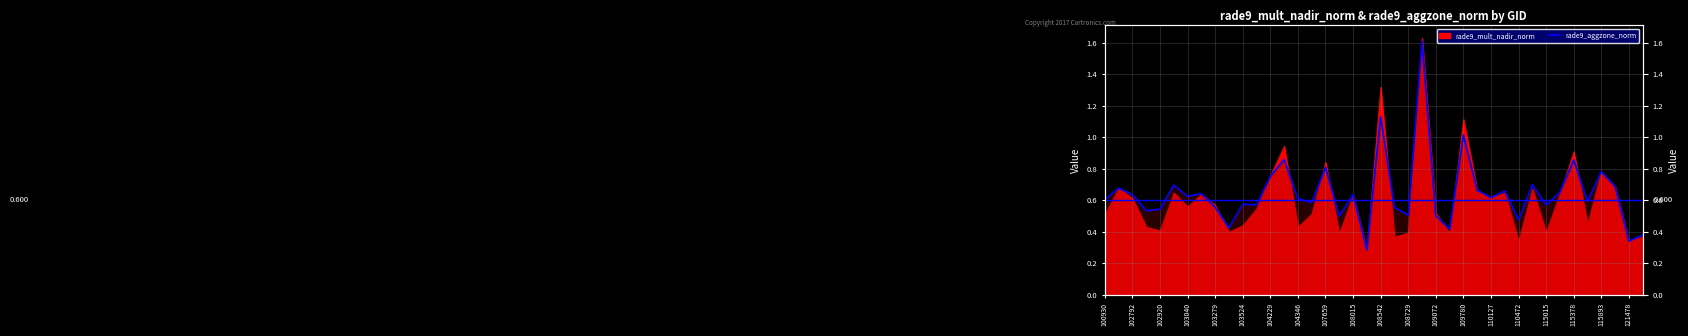

Is it true that the value at 104346 is 0.3?

False